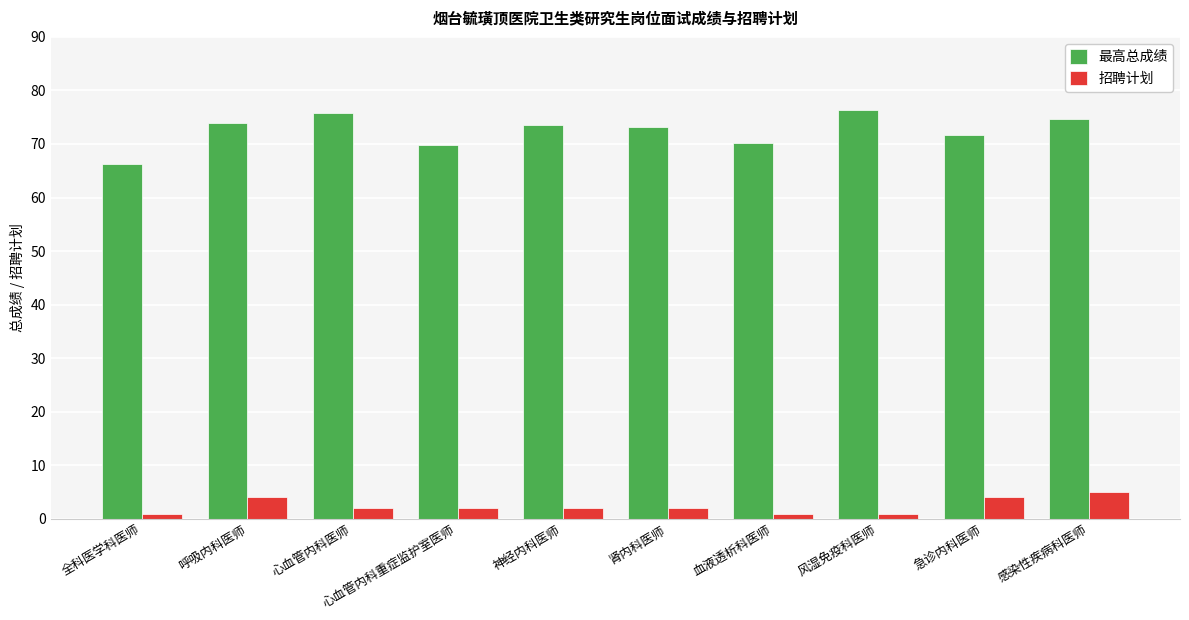

At which label does 最高总成绩 first exceed 73?

呼吸内科医师